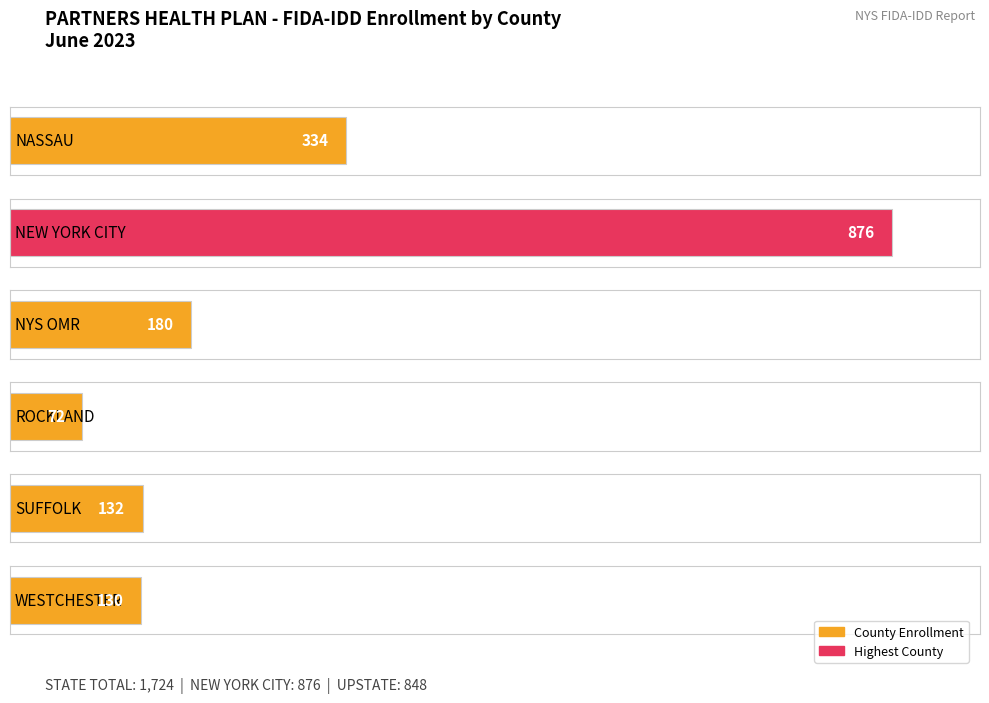

What is the maximum value shown in the chart?

876